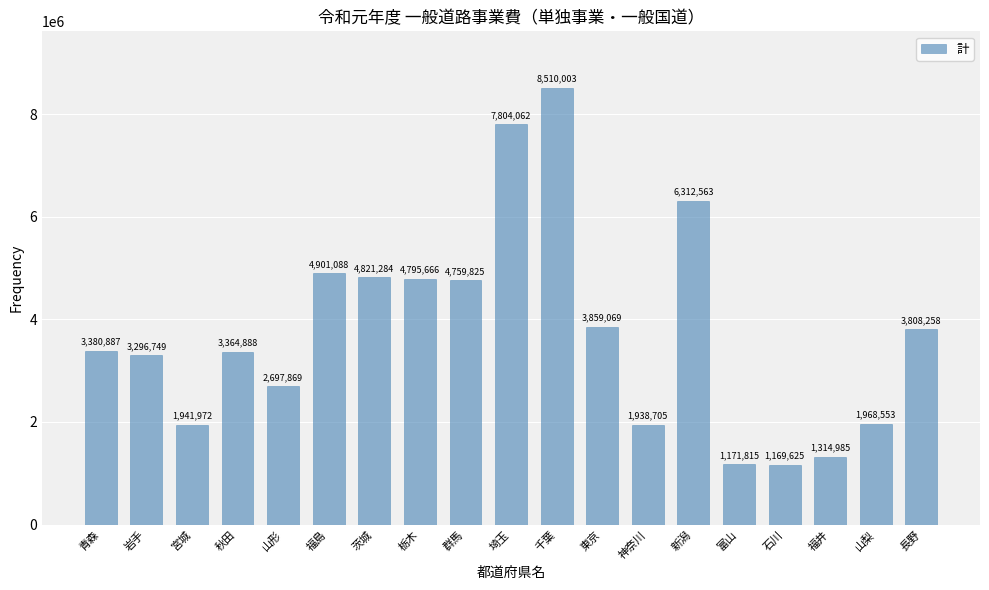

What is the label of the 9th bar from the right?

千葉